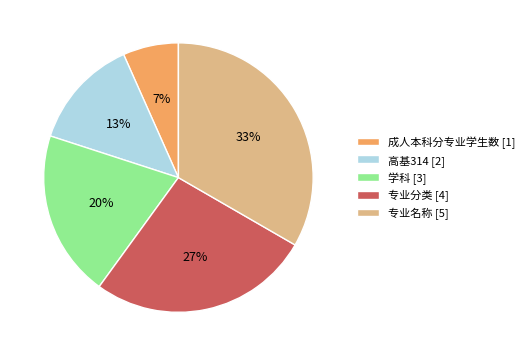

To the nearest percent, what is the difference between the 学科 [3] and 高基314 [2] slice percentages?

7%